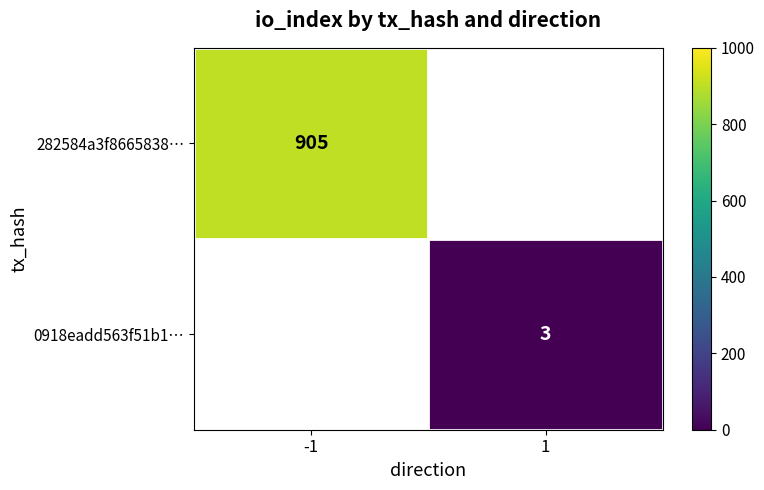

True or false: 282584a3f8665838… has a value of 905 at -1.

True